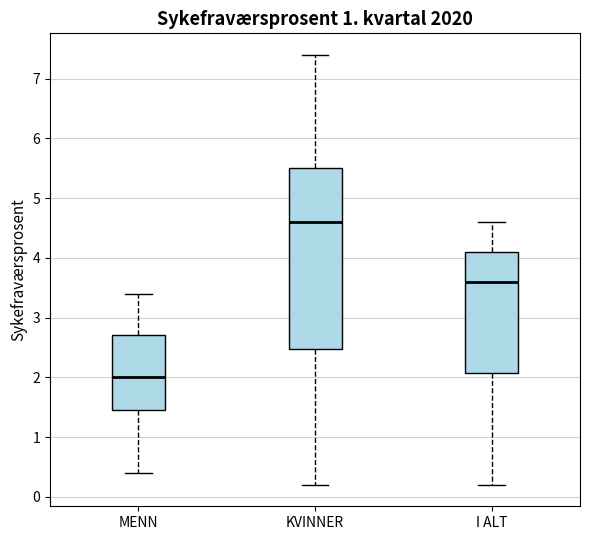

Where does the upper whisker of the box for I ALT end on the y-axis? The values are not printed on the chart, so give them approximately, as read against the axis.

4.6